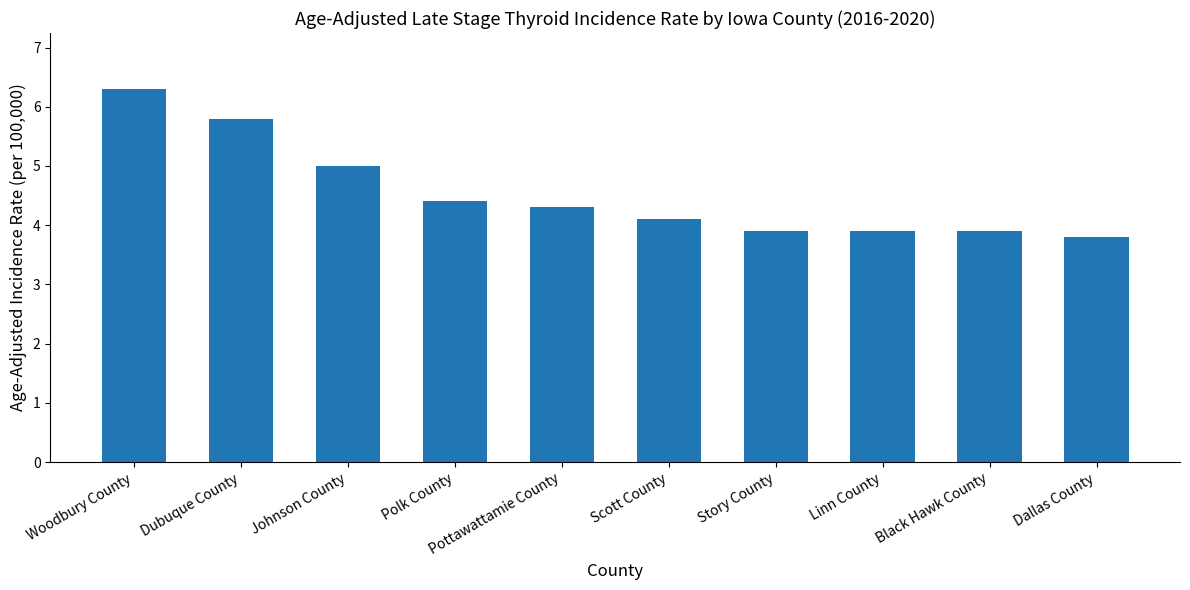

What is the label of the 9th bar from the right?

Dubuque County